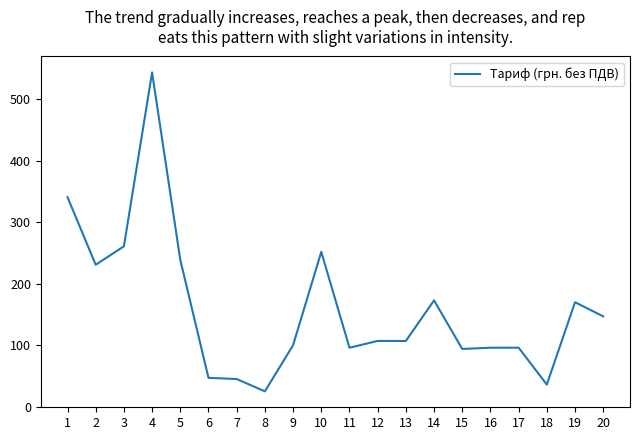

What is the sum of all values?

3207